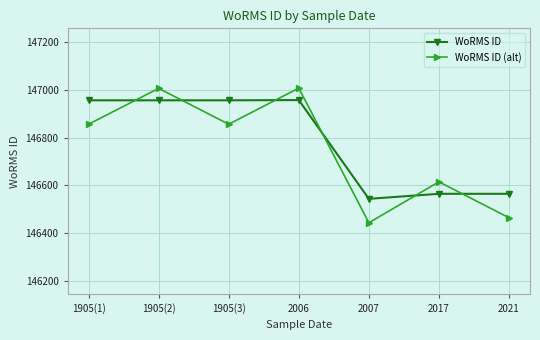

How many values in the WoRMS ID (alt) series are below 146856?

3